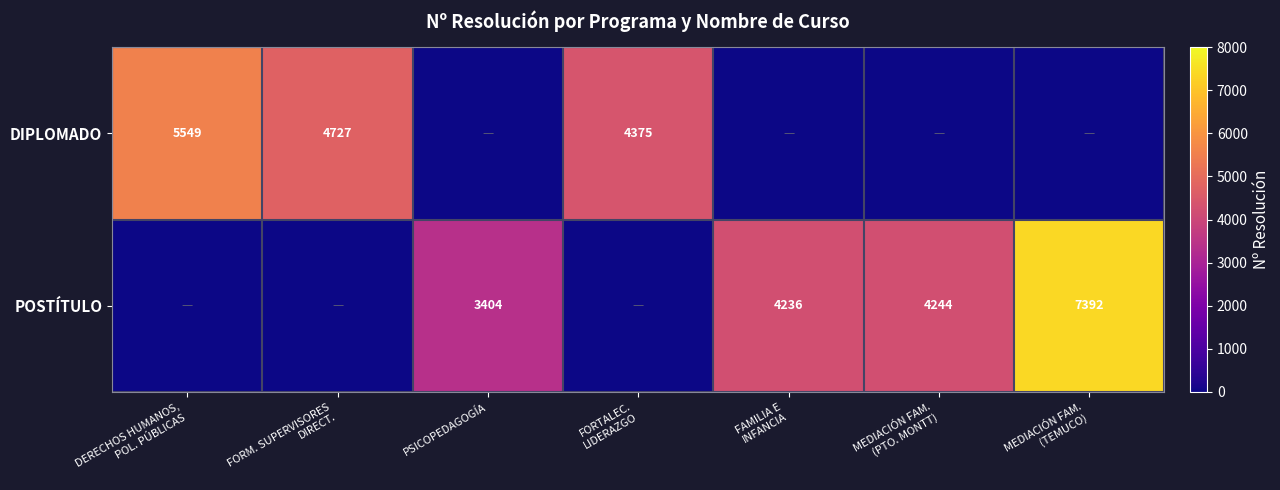

How many series are shown in this chart?

2